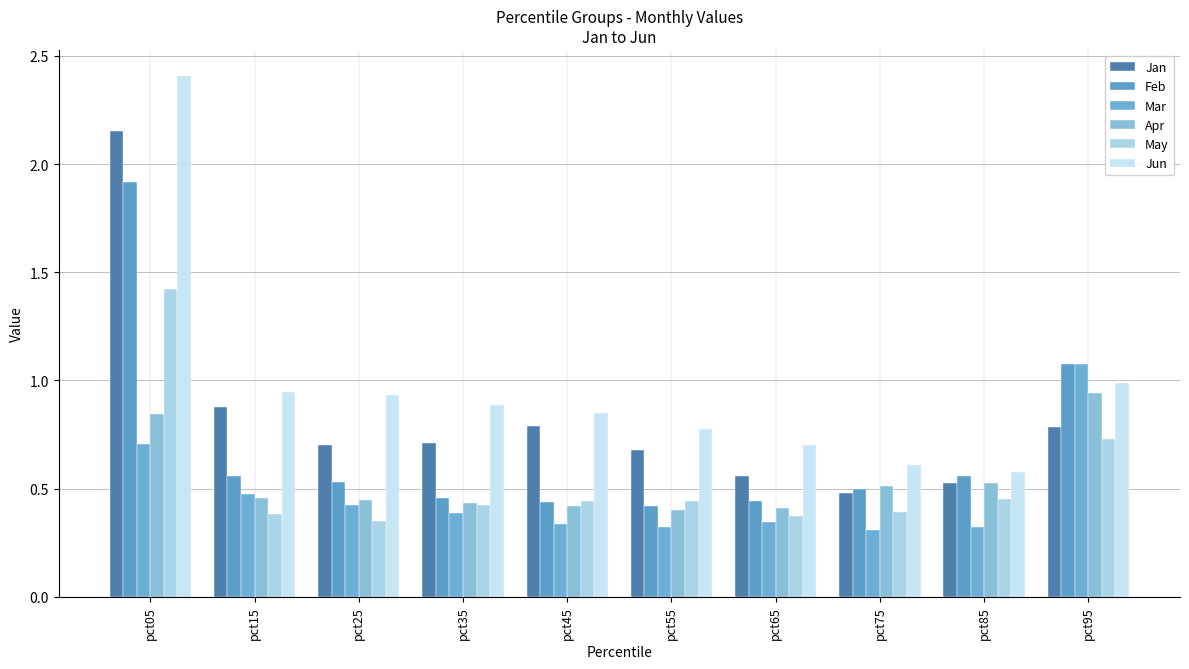

At which label does Apr reach its peak?

pct95